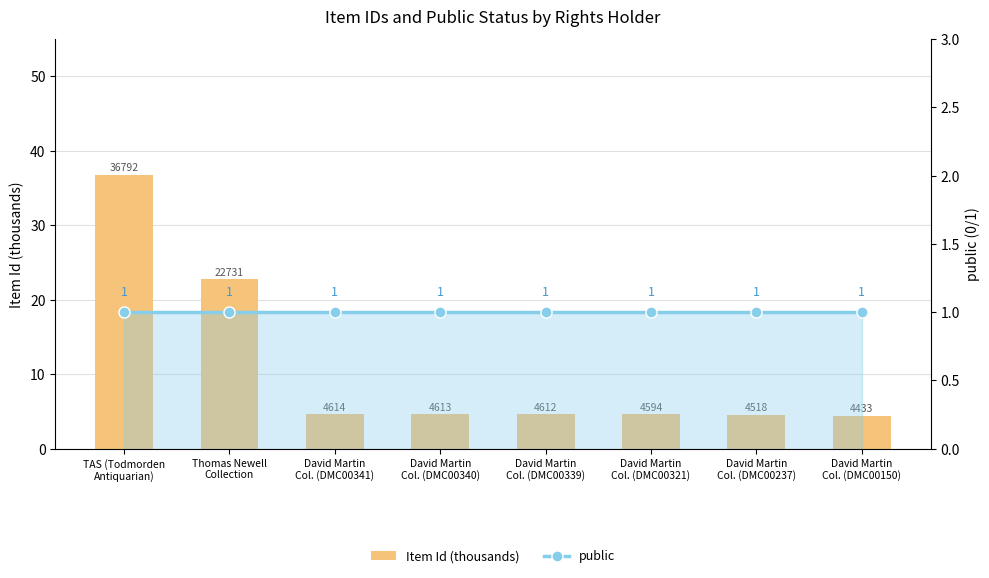

Rank the categories by public value from highest to lowest.

TAS (Todmorden
Antiquarian), Thomas Newell
Collection, David Martin
Col. (DMC00341), David Martin
Col. (DMC00340), David Martin
Col. (DMC00339), David Martin
Col. (DMC00321), David Martin
Col. (DMC00237), David Martin
Col. (DMC00150)